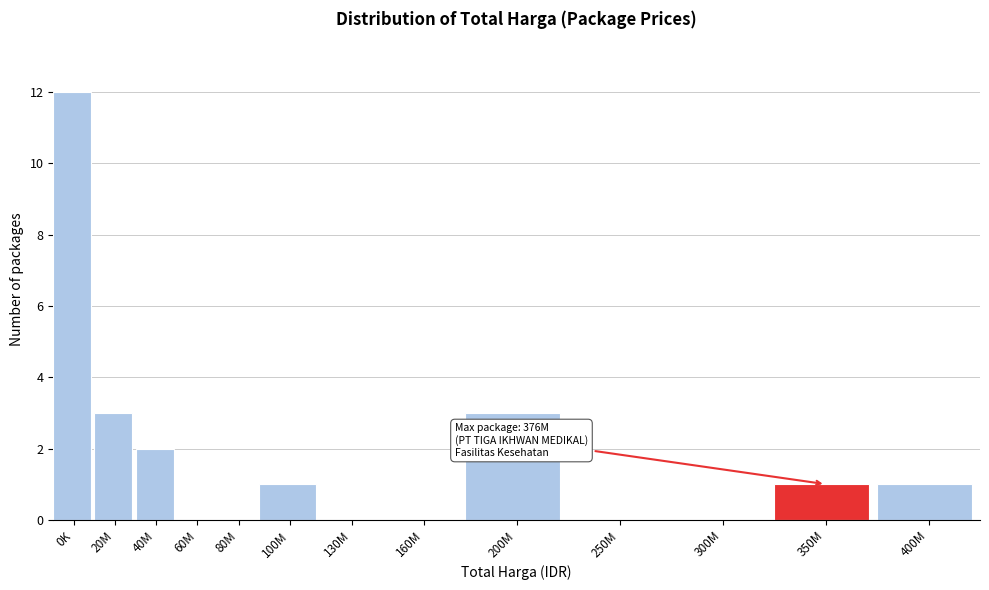

Reading right to left, what are all the values shown in this chart?

400M=1	350M=1	300M=0	250M=0	200M=3	160M=0	130M=0	100M=1	80M=0	60M=0	40M=2	20M=3	0K=12